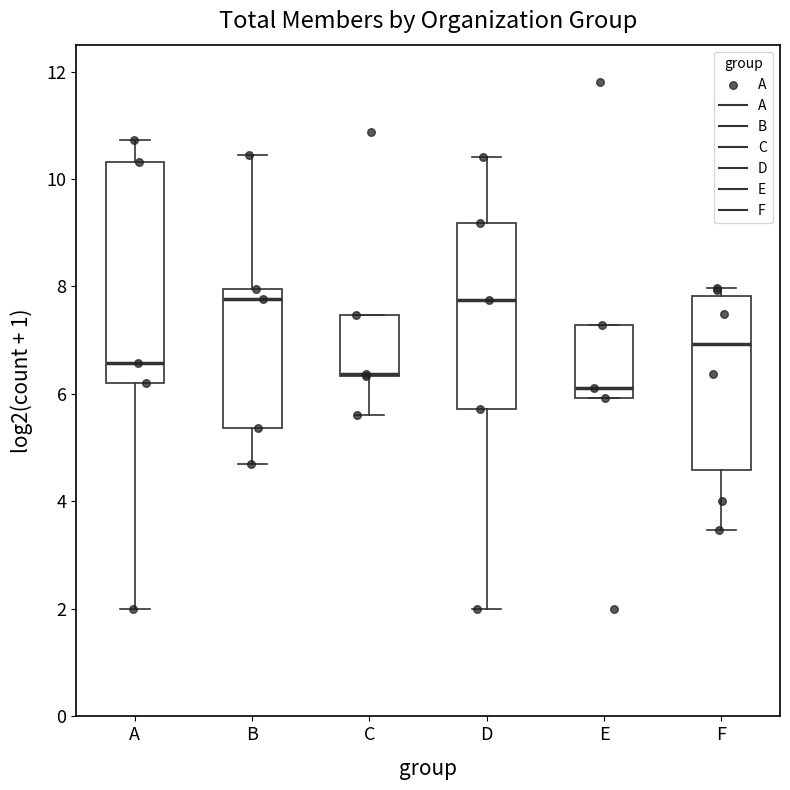

Which box is the tallest, from its lower edge to its upper edge?

A